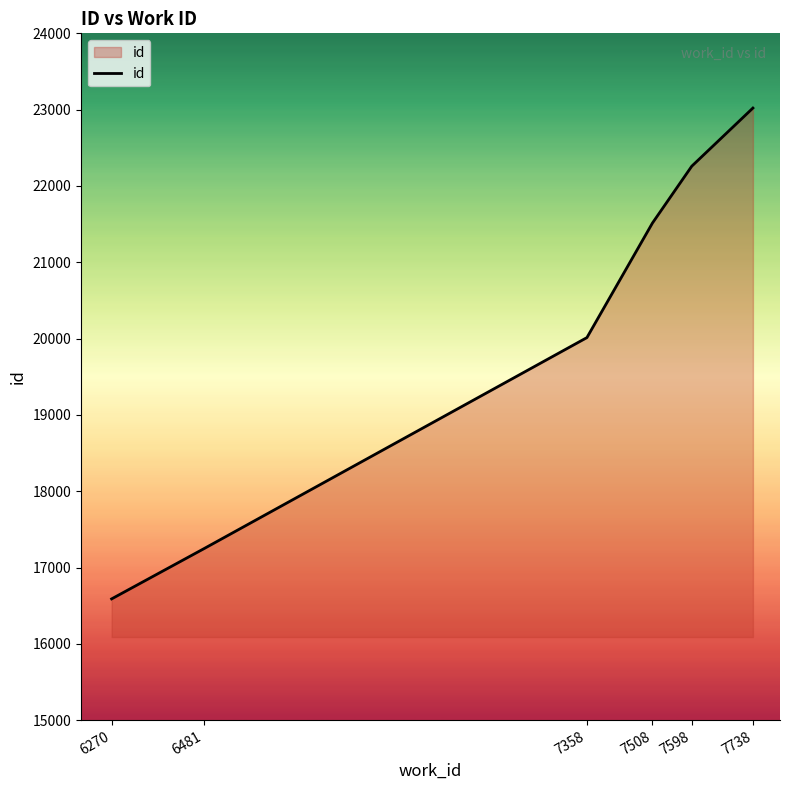

At which category does the chart reach its minimum across all series?

6270